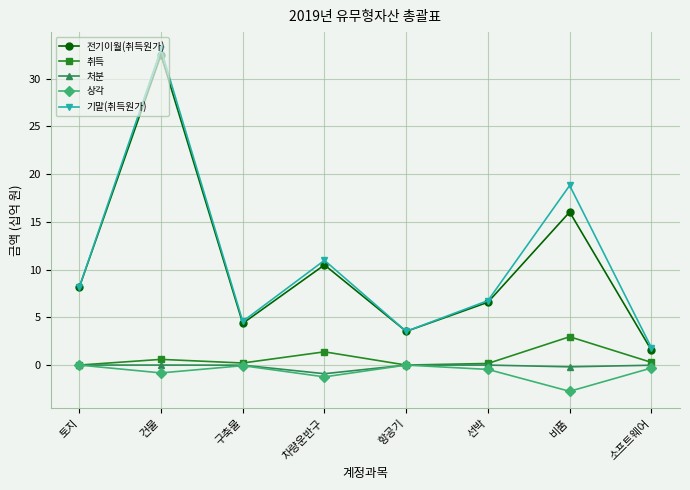

What are all the series names shown in the legend?

전기이월(취득원가), 취득, 처분, 상각, 기말(취득원가)